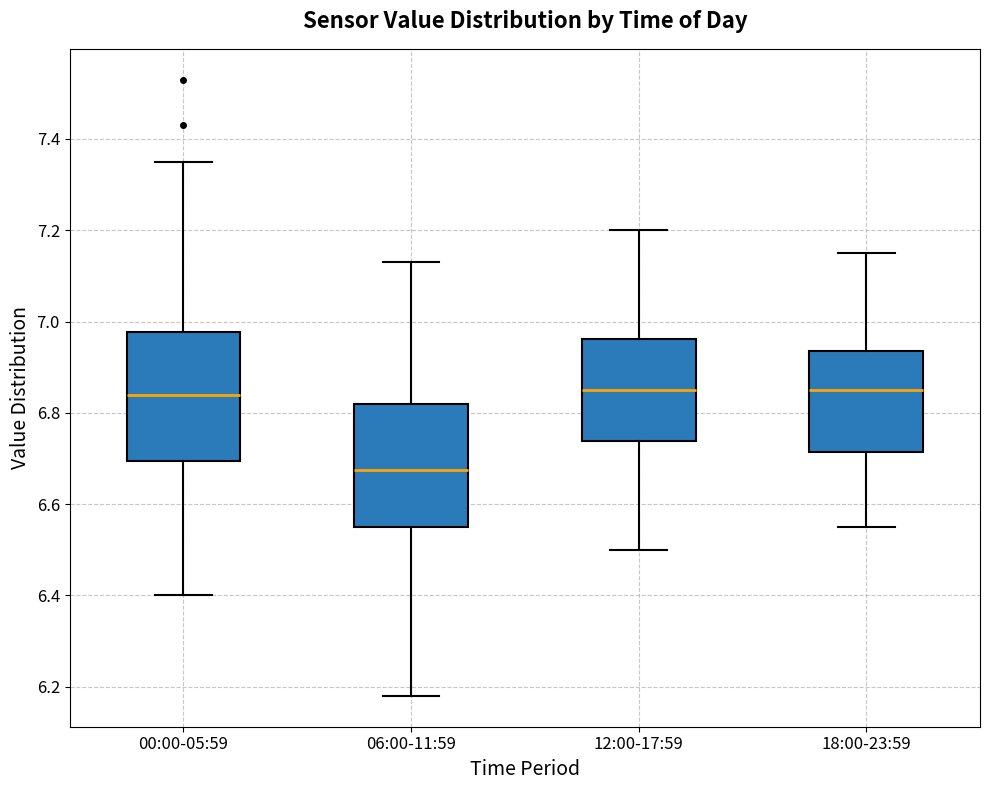

Reading left to right, read every box against the y-axis: the position of its median line, the range the box covers, and the ends of its whiskers. The values are not printed on the chart, so give them approximately, as read against the axis.

00:00-05:59: median 6.84, box 6.70 to 6.98, whiskers 6.40 to 7.36
06:00-11:59: median 6.68, box 6.56 to 6.82, whiskers 6.18 to 7.14
12:00-17:59: median 6.86, box 6.74 to 6.96, whiskers 6.50 to 7.20
18:00-23:59: median 6.86, box 6.72 to 6.94, whiskers 6.56 to 7.16